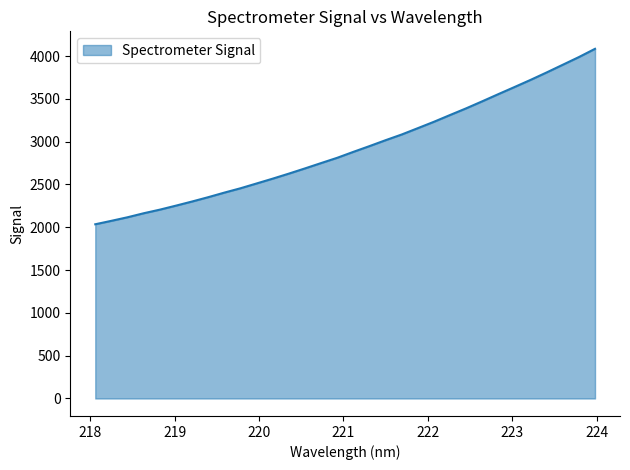

What is the sum of all values?

93492.5